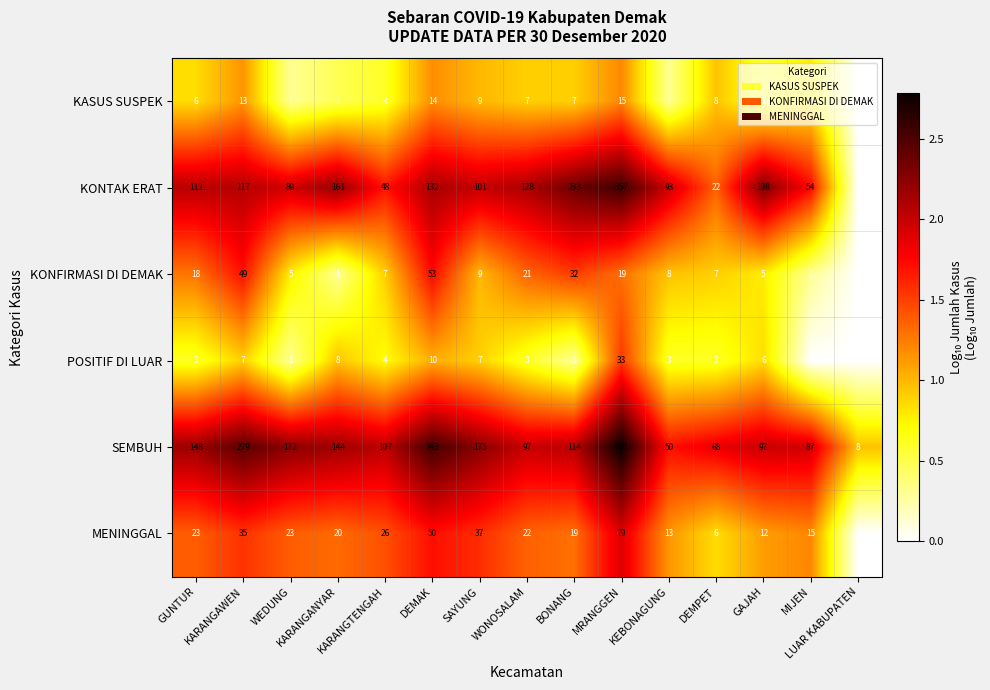

At how many categories does at least one series exceed 85?

13